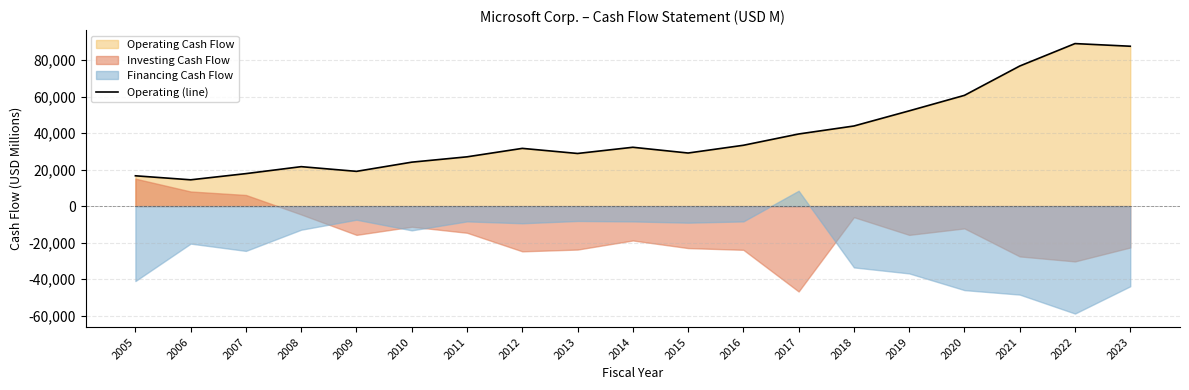

The value of Operating (line) at 2009 is 19037. True or false?

True